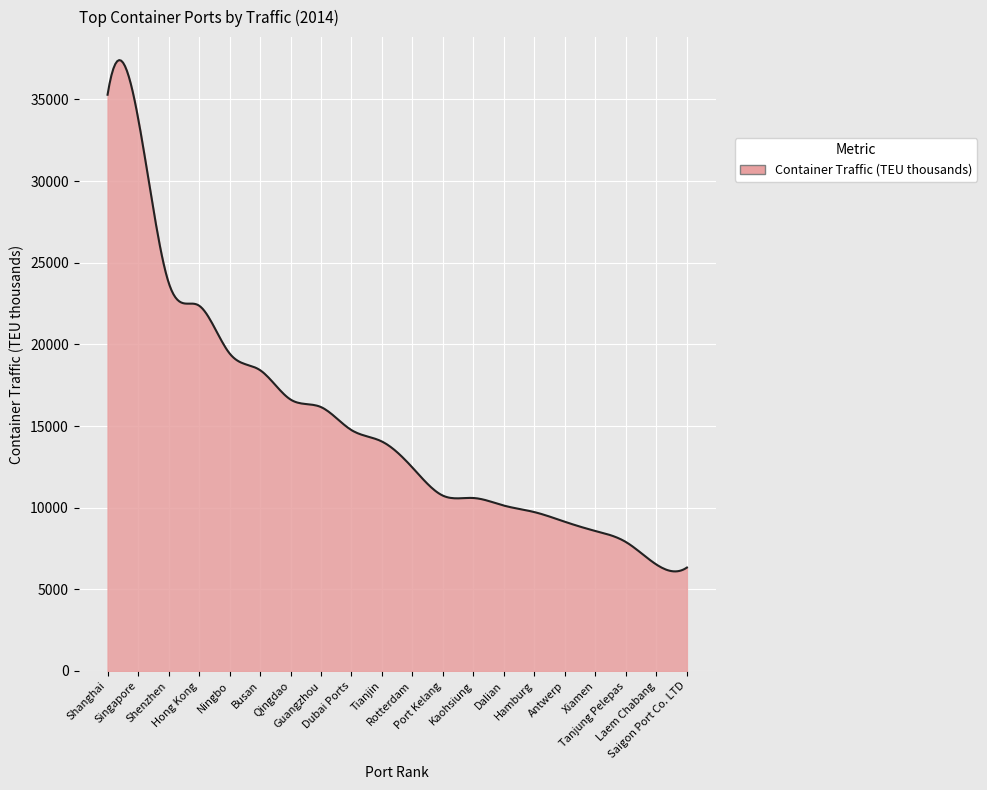

What is the smallest value displayed?

6098.5